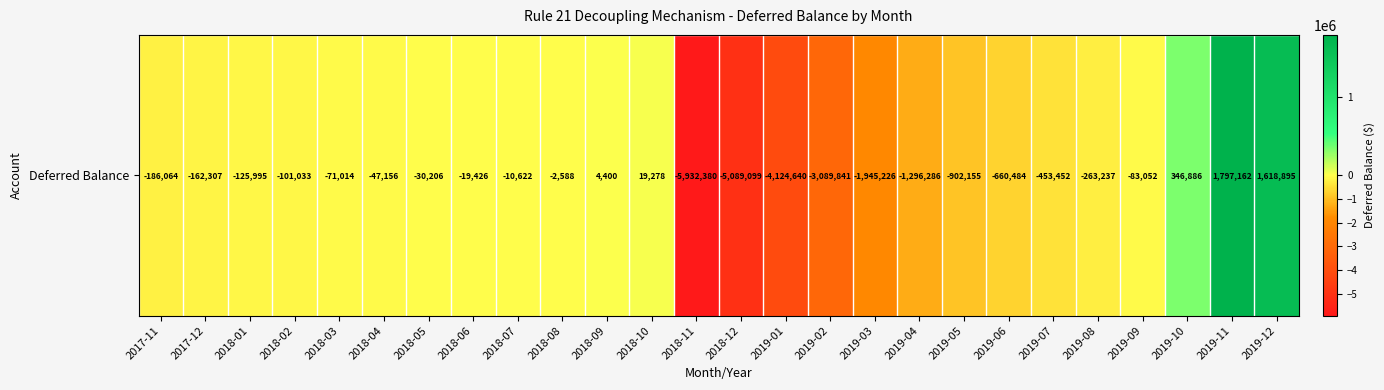

List the labels in order of value, largest first.

2019-11, 2019-12, 2019-10, 2018-10, 2018-09, 2018-08, 2018-07, 2018-06, 2018-05, 2018-04, 2018-03, 2019-09, 2018-02, 2018-01, 2017-12, 2017-11, 2019-08, 2019-07, 2019-06, 2019-05, 2019-04, 2019-03, 2019-02, 2019-01, 2018-12, 2018-11